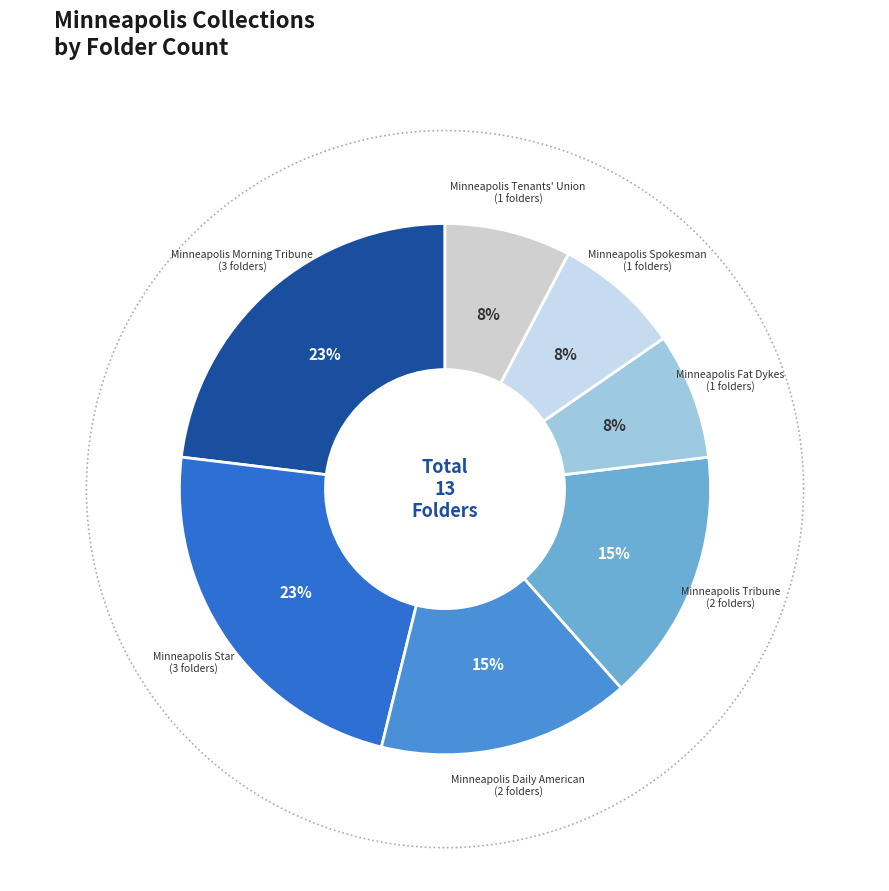

Which slice is the smallest?

Minneapolis Fat Dykes